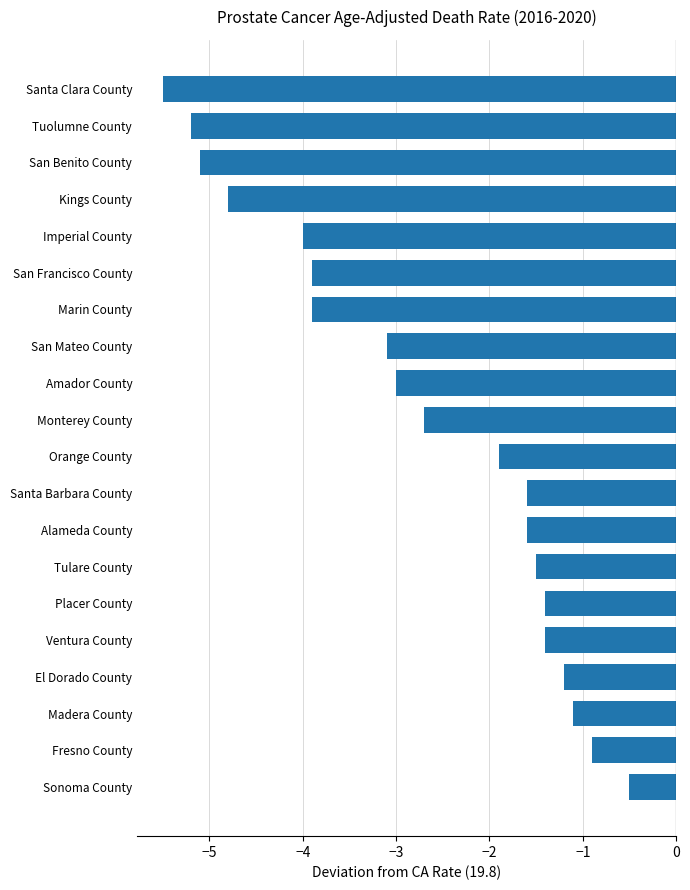

What position from the top is Sonoma County?

20